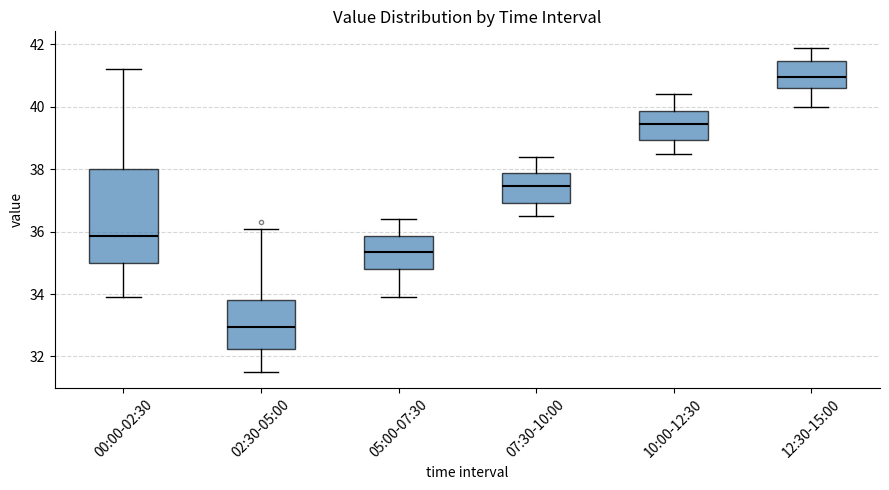

Where does the upper whisker of the box for 10:00-12:30 end on the y-axis? The values are not printed on the chart, so give them approximately, as read against the axis.

40.4